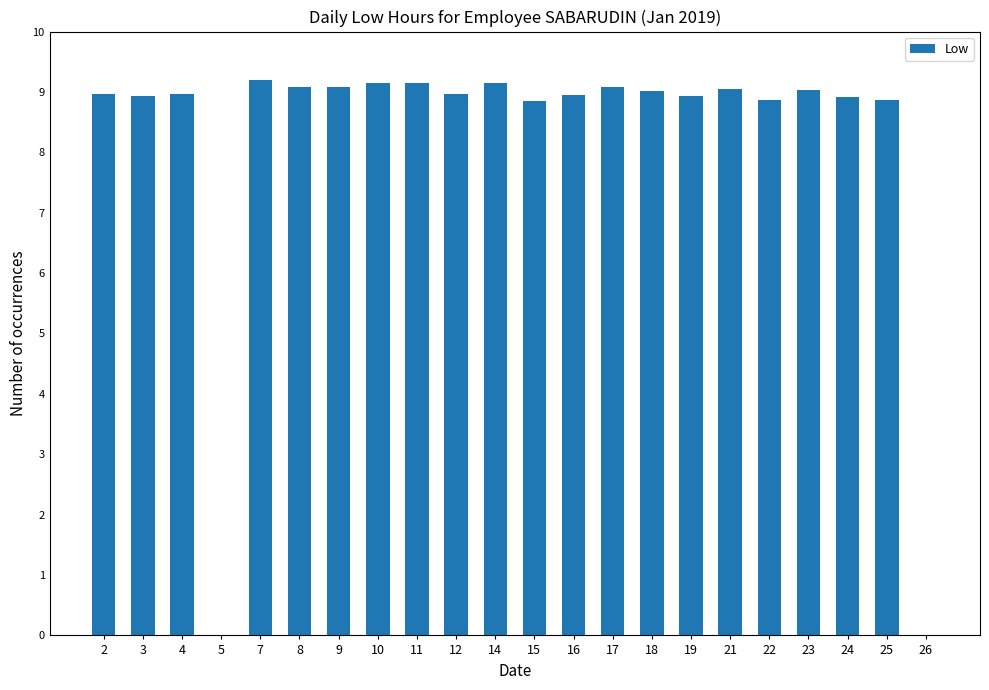

Approximately how many times larger is the value at 17 compared to 7?

1.0